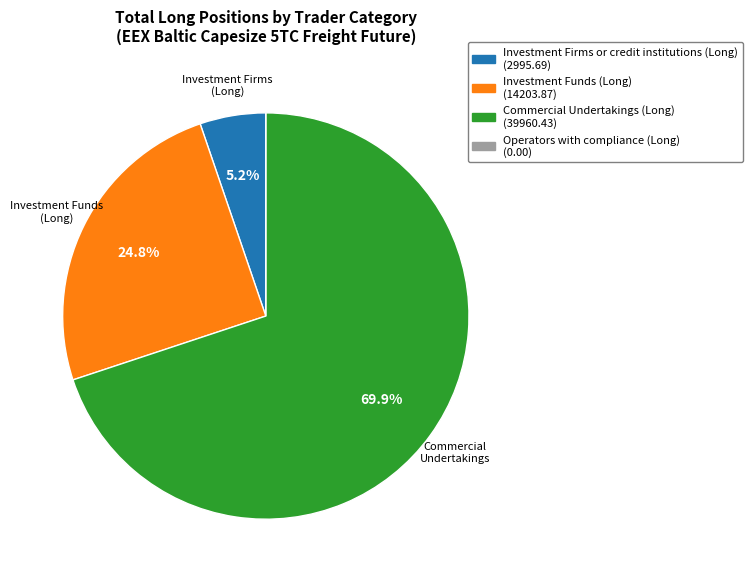

Is there any slice that represents more than half of the pie?

Yes